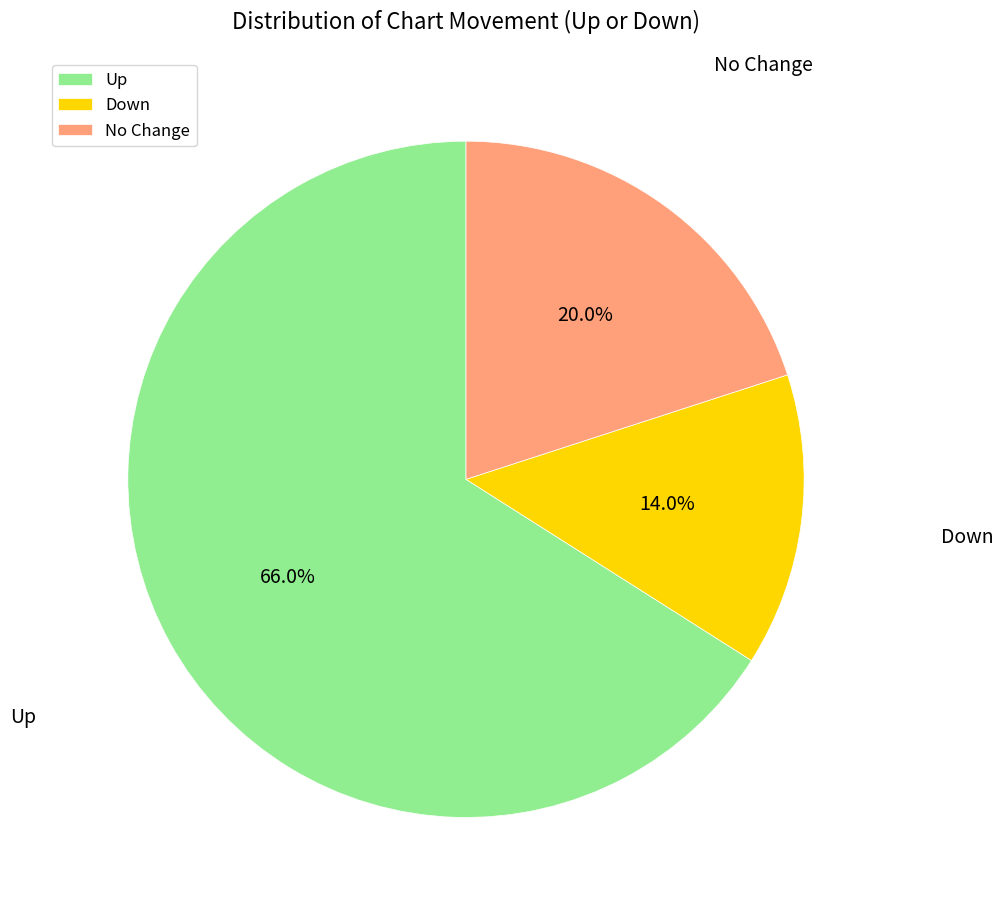

What percentage do No Change and Up together represent?

86.0%